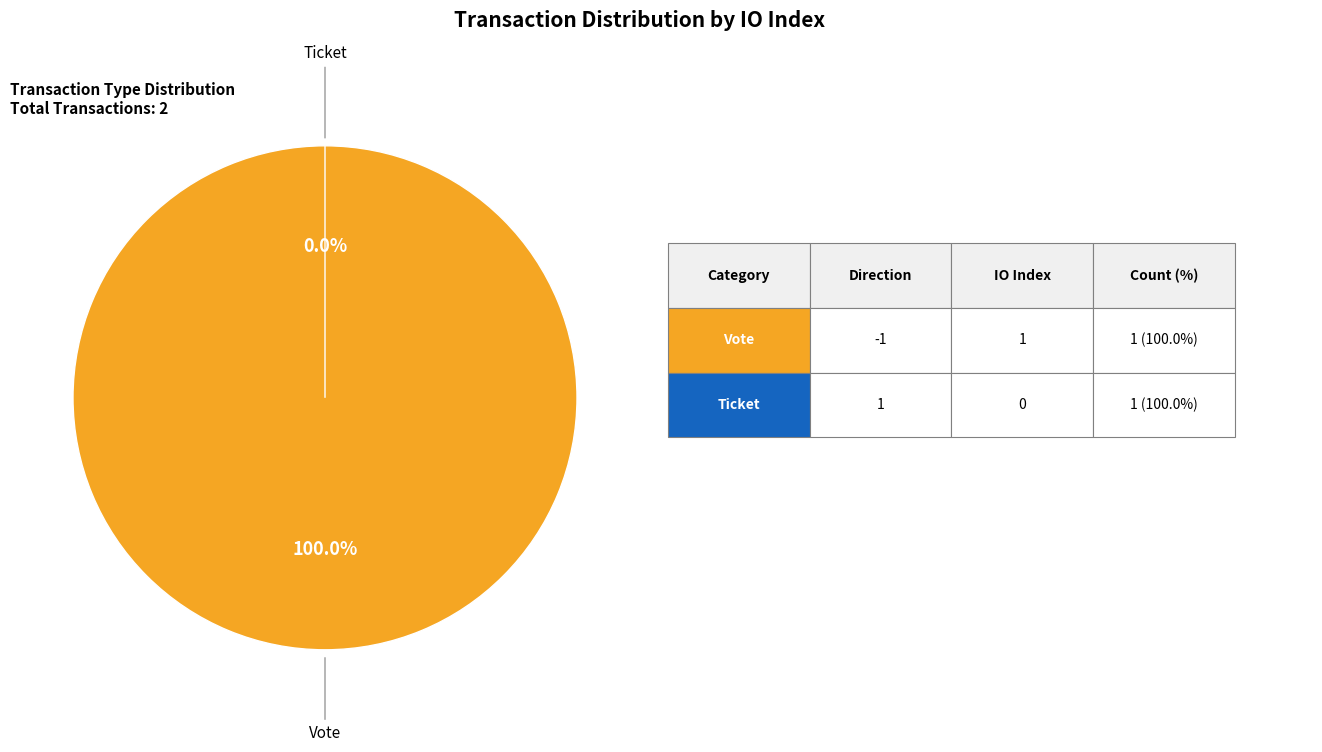

Rank the categories by value from lowest to highest.

Ticket (io_index=0), Vote (io_index=1)